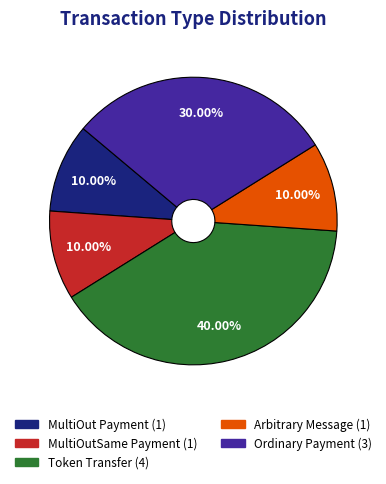

Which category has the biggest portion of the pie?

Token Transfer